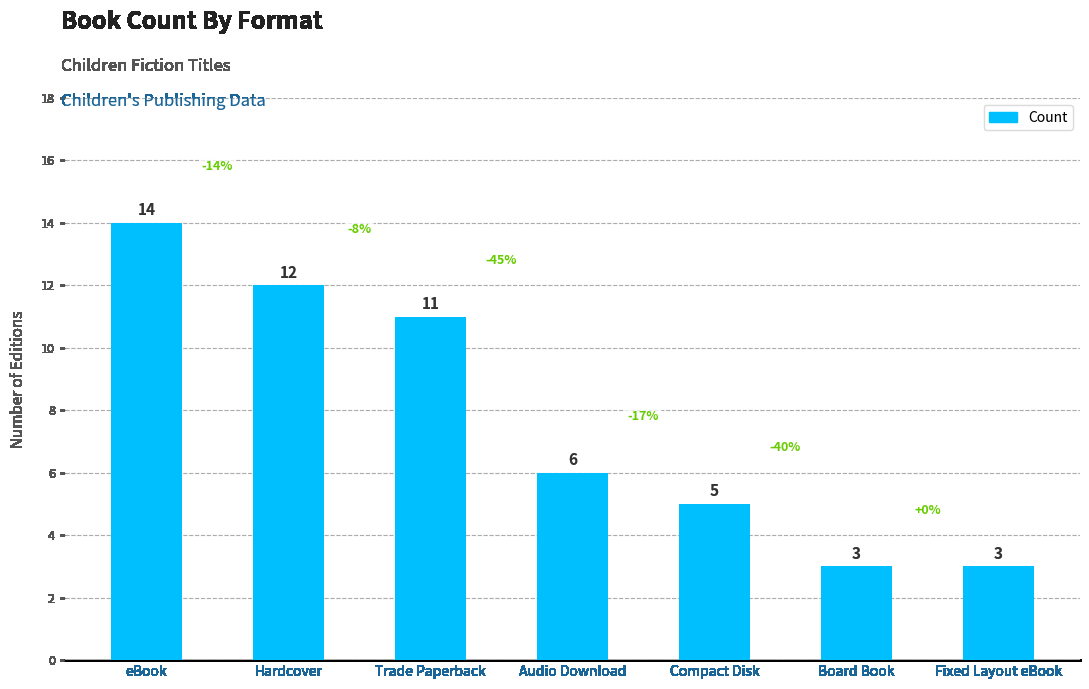

Count the number of data series in this chart.

1